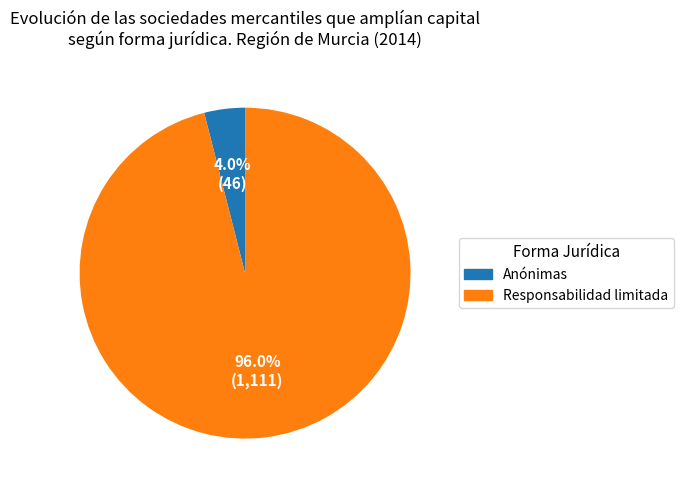

Is there a majority slice in this chart?

Yes